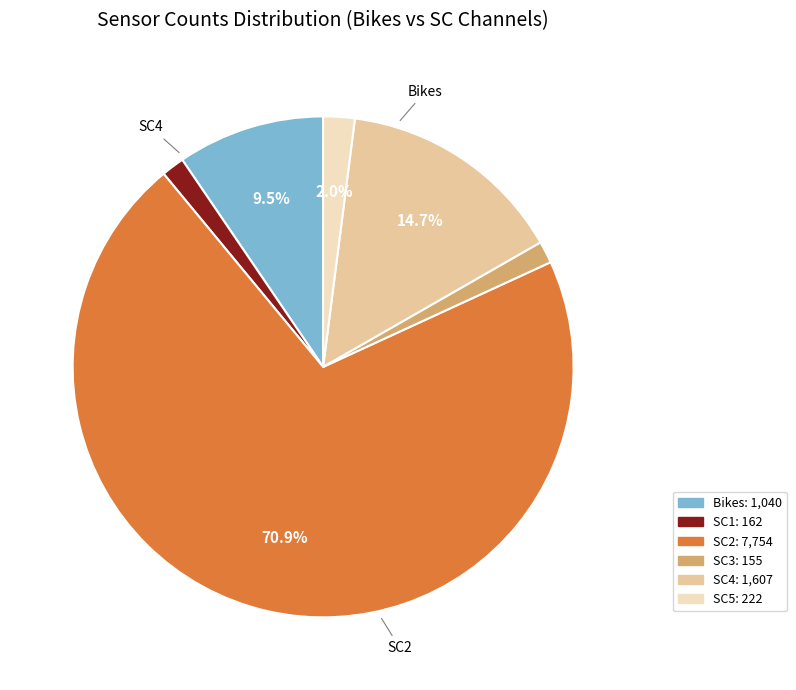

Count the number of slices in the pie.

6